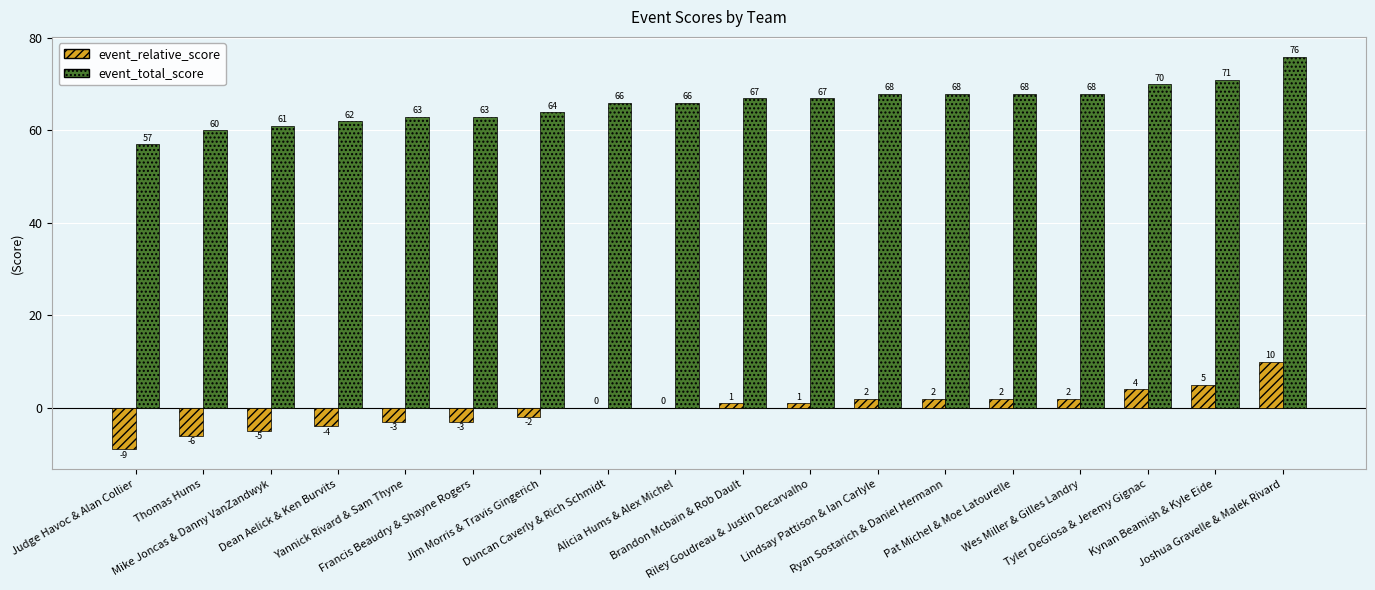

What is the approximate value of event_total_score at Alicia Hums & Alex Michel, to the nearest 5?

65